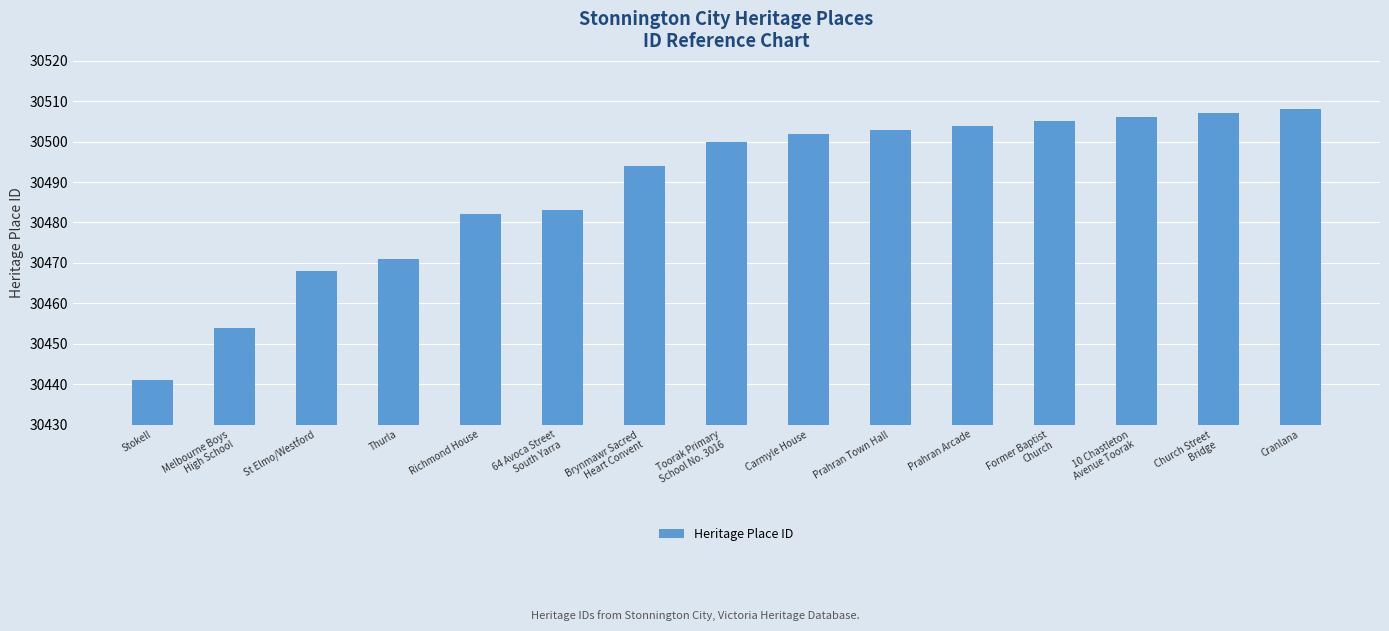

What is the value of the 10th bar from the left?

30503